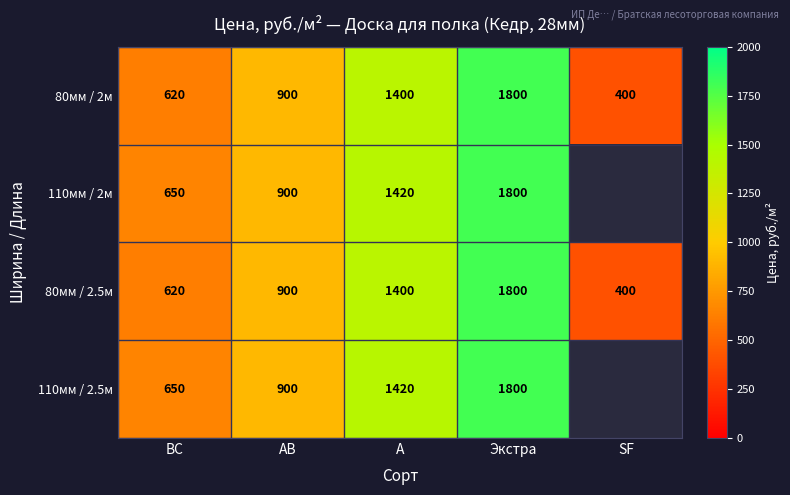

What is the difference between the 80мм / 2м values at АВ and Экстра?

900